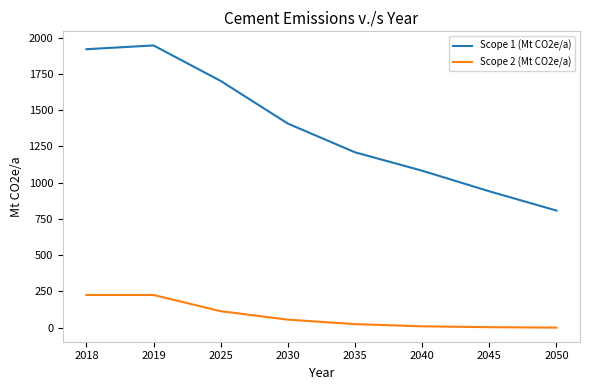

Rank the series by their average value, from highest to lowest.

Scope 1 (Mt CO2e/a), Scope 2 (Mt CO2e/a)